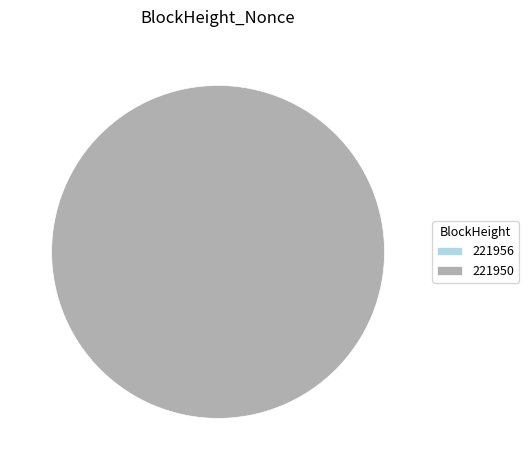

Which category accounts for the majority?

221950